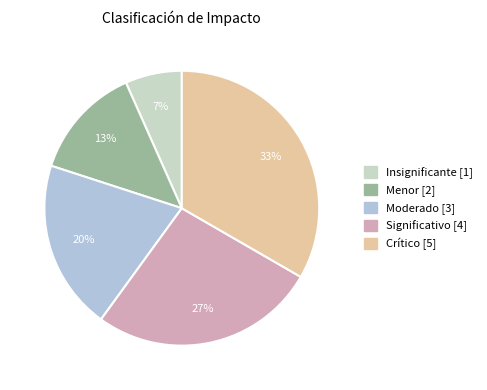

Count the number of slices in the pie.

5